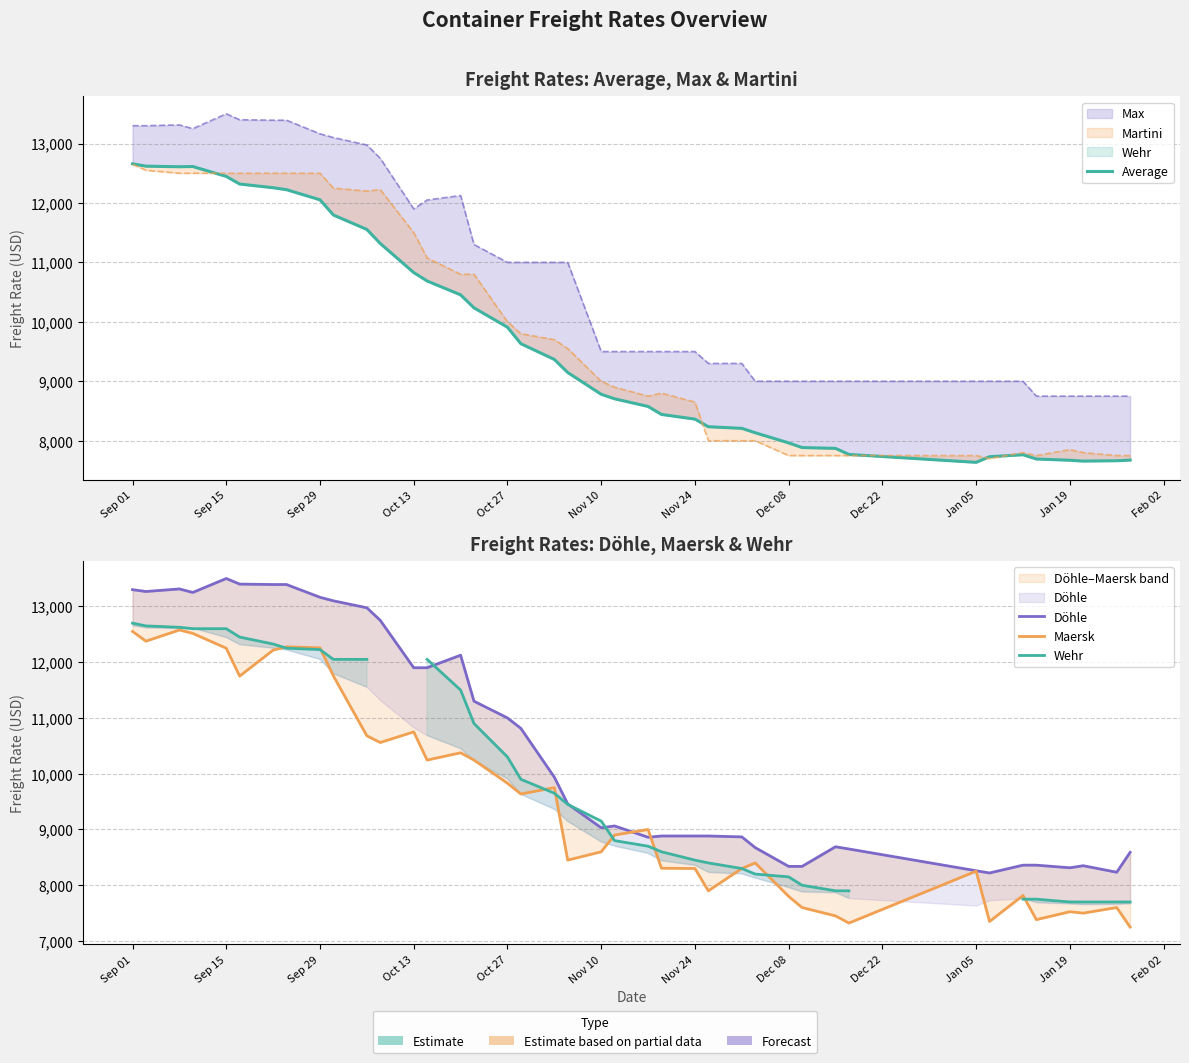

What position from the left is Oct 13?

4